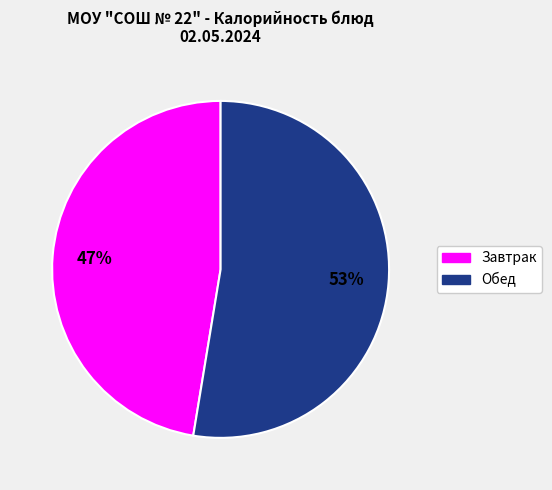

Is there a majority slice in this chart?

Yes